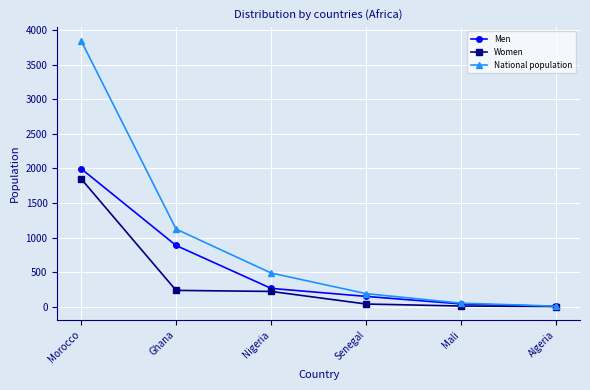

What is the difference between the maximum and minimum values in the National population series?

3839